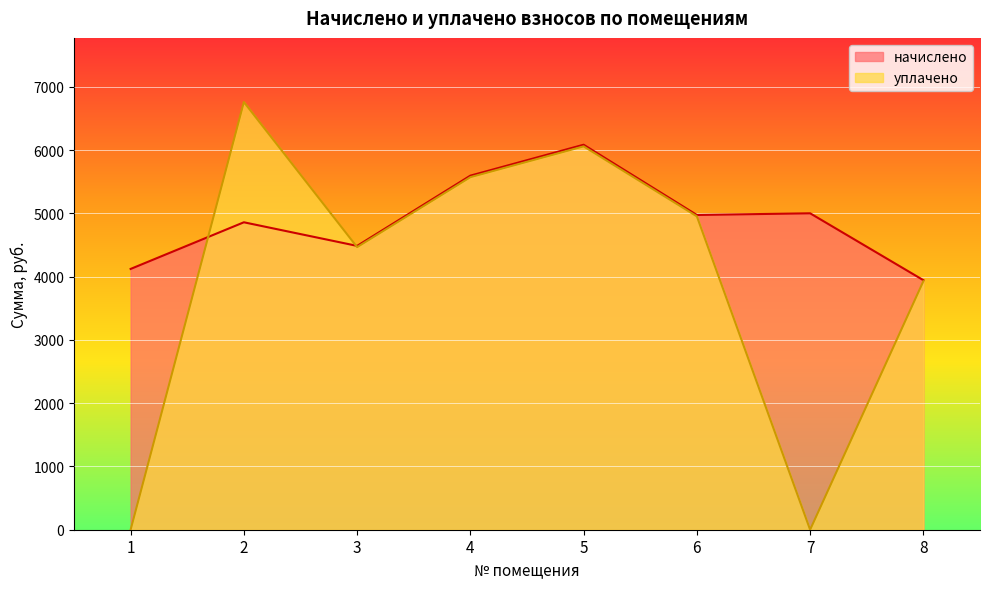

What is the difference between the начислено values at 4 and 6?

621.8